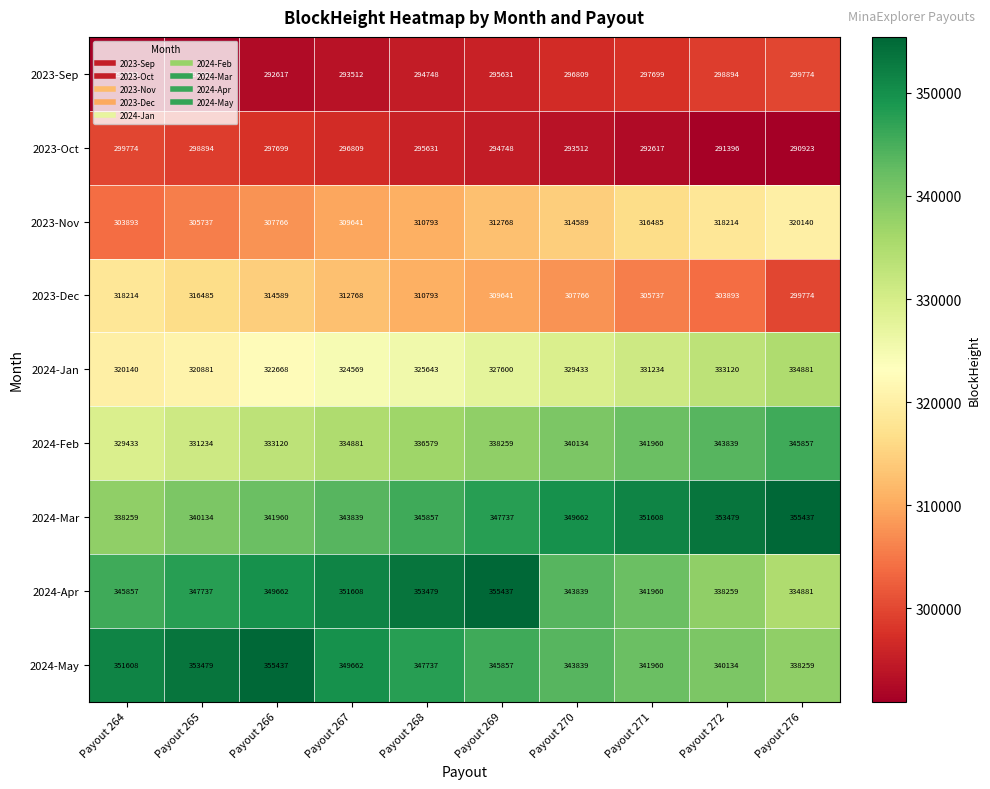

How many 2023-Oct values are between 292617 and 297699?

6